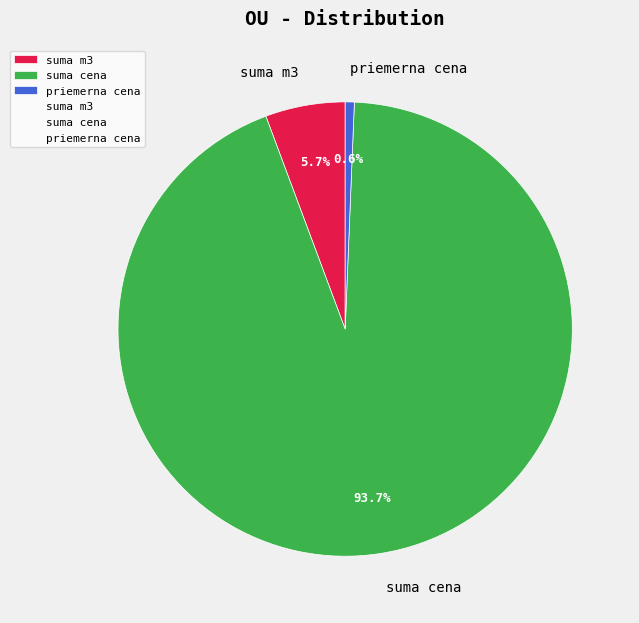

What is the largest slice in the pie chart?

suma cena